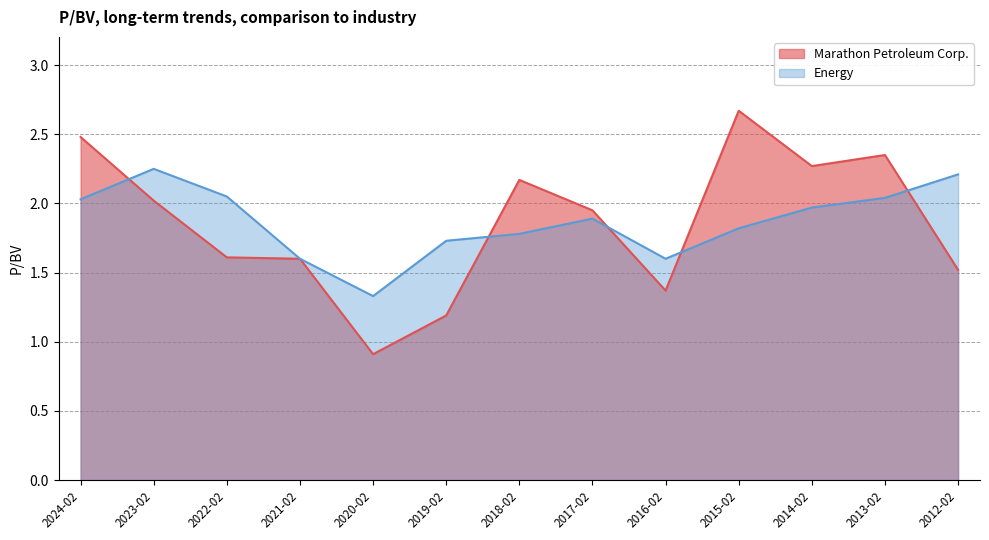

List the series in order of their peak value, highest first.

Marathon Petroleum Corp., Energy